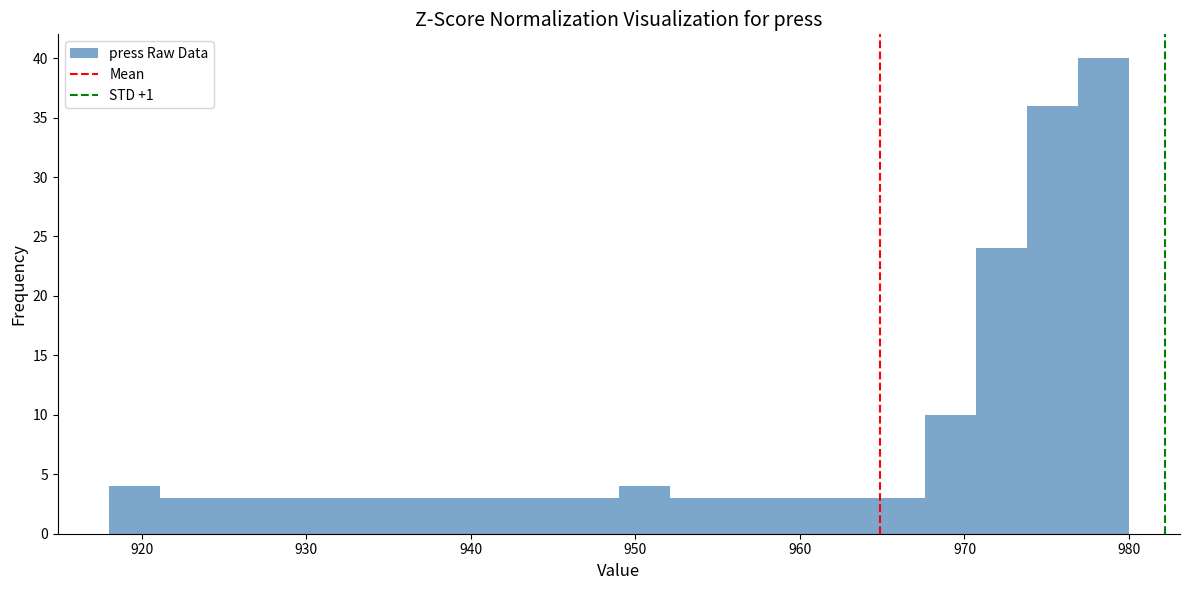

Read against the x-axis, roughly where is the centre of the tallest bar?

978